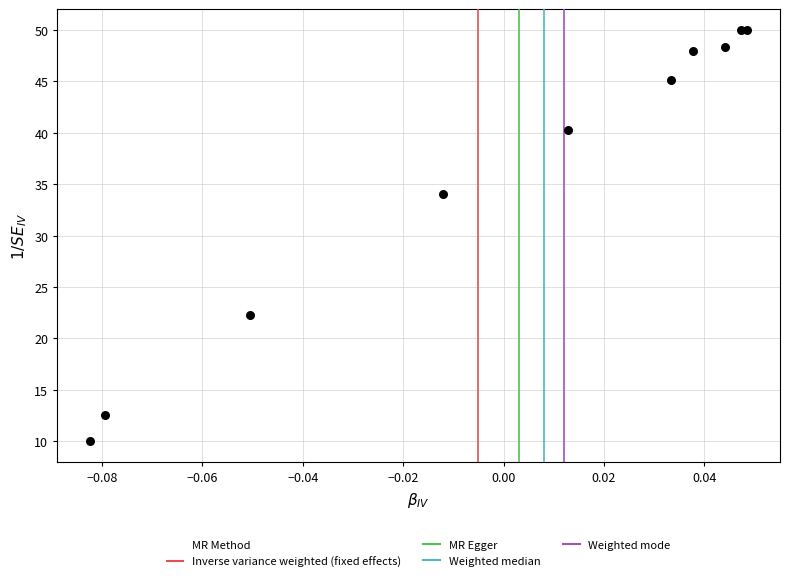

What Y value in the scatter plot is closest to 30?

34.1